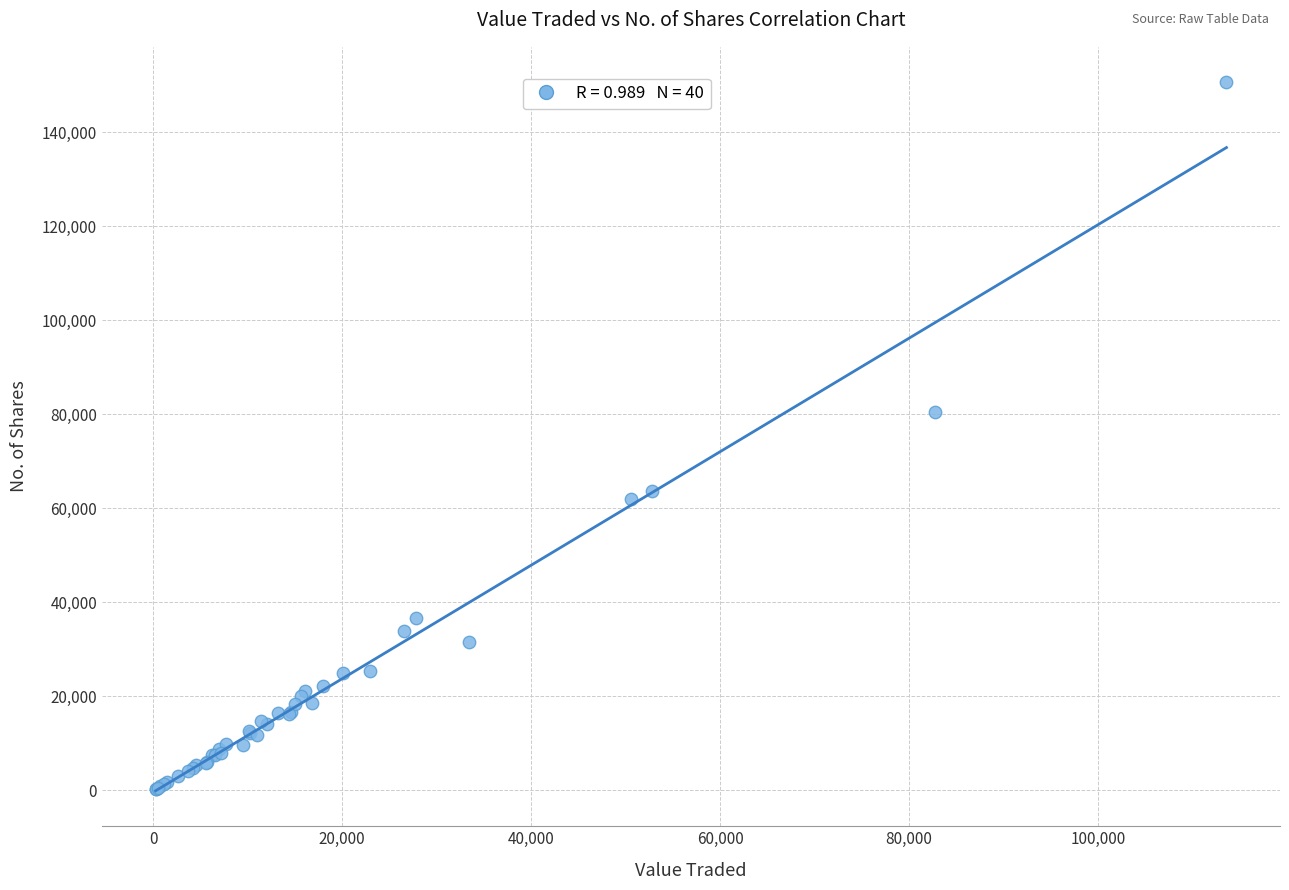

What Y value in the scatter plot is closest to 75471?

80468